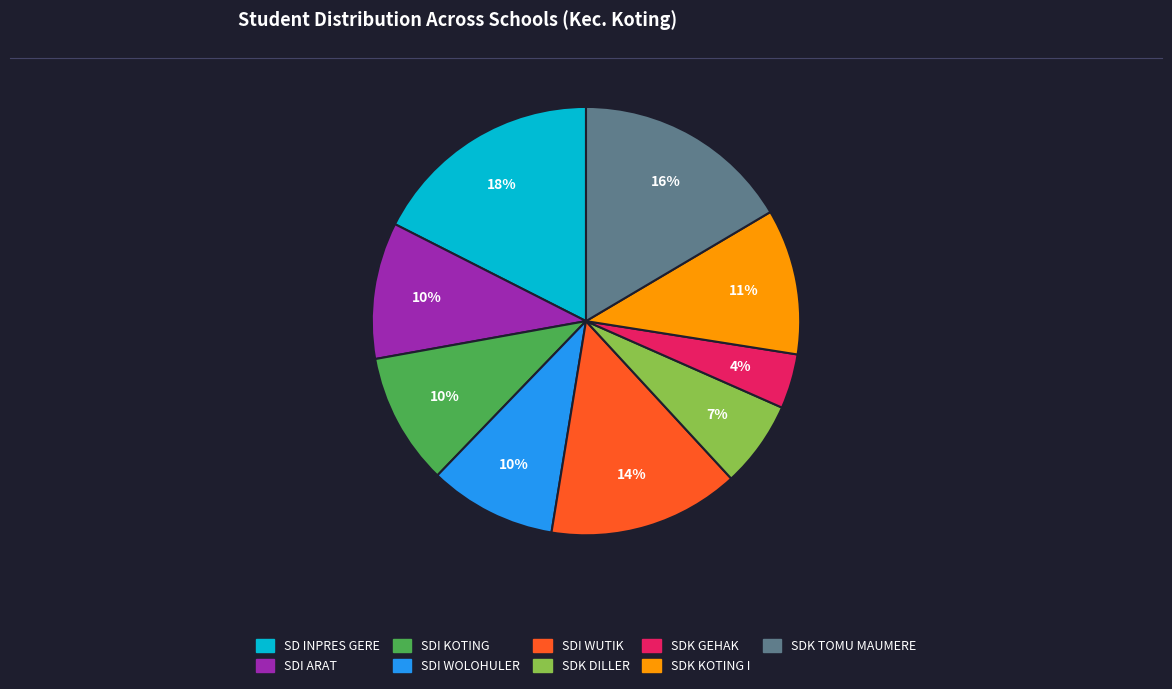

What is the ratio of the value at SDK KOTING I to the value at SDI WUTIK?

0.8